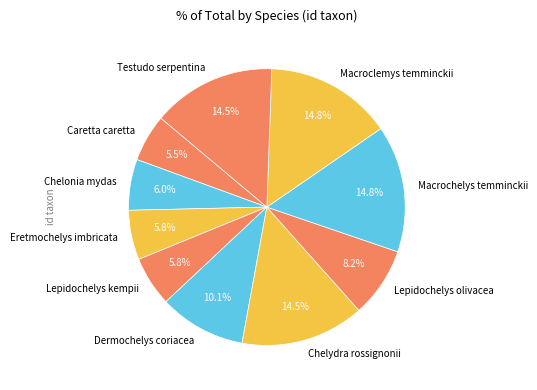

Does any single category account for the majority?

No